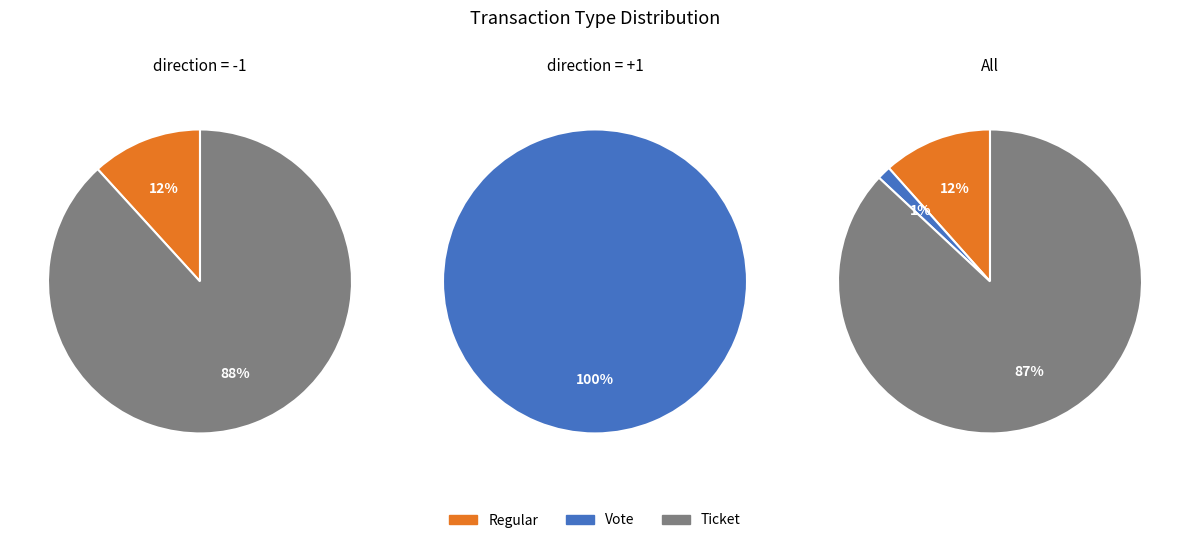

What percentage is the Regular slice, to the nearest percent?

12%